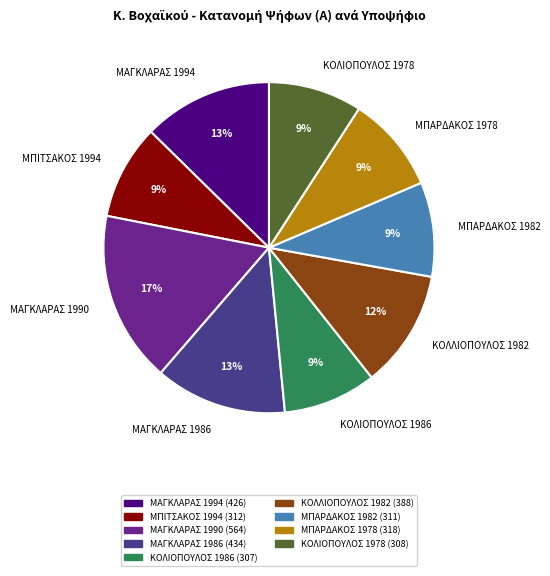

Count the number of slices in the pie.

9